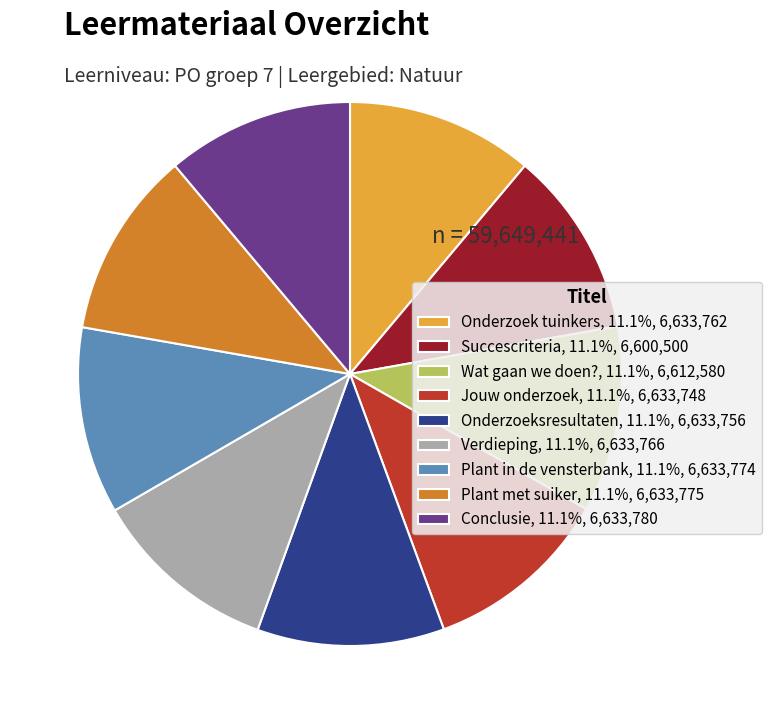

Is Conclusie the majority of the pie?

No